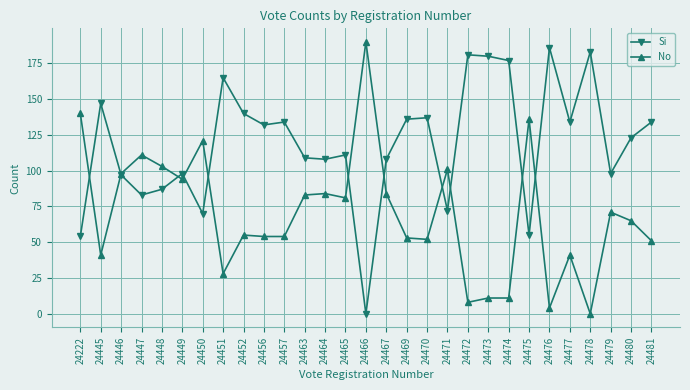

At which category does Si reach its first local valley?

24447